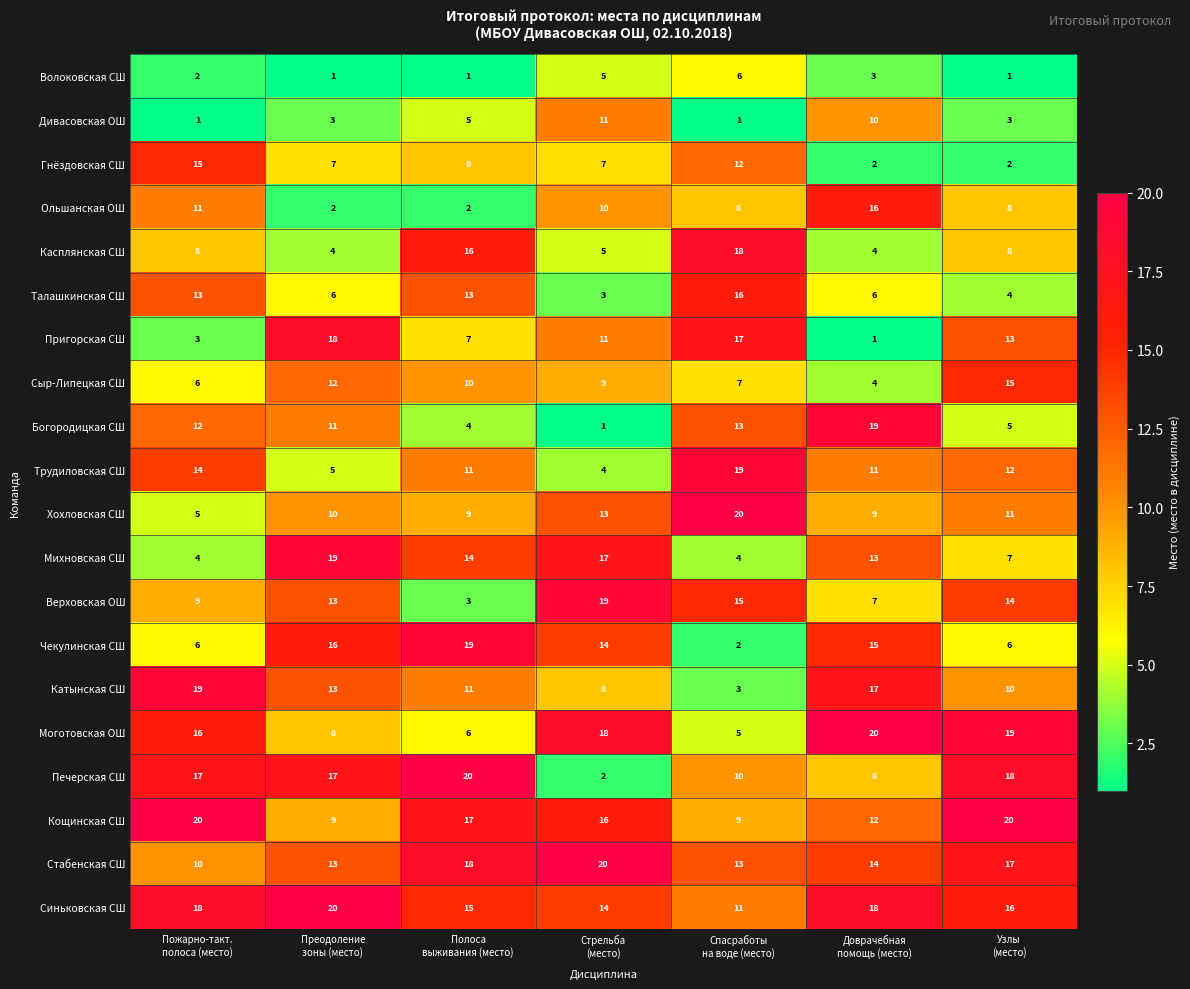

What is the maximum value for Хохловская СШ?

20